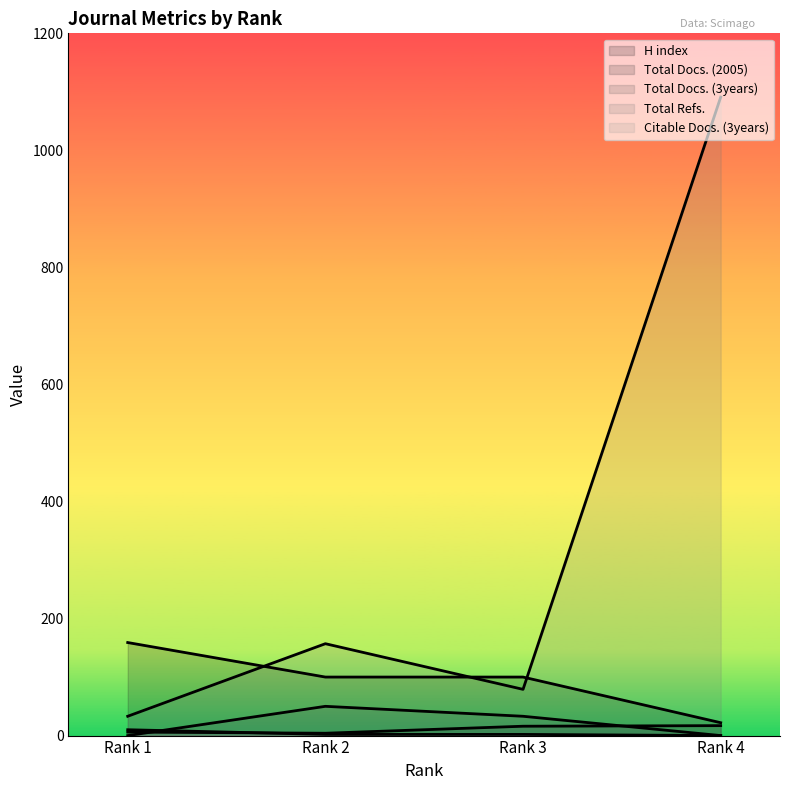

How many lines are shown in the chart?

5